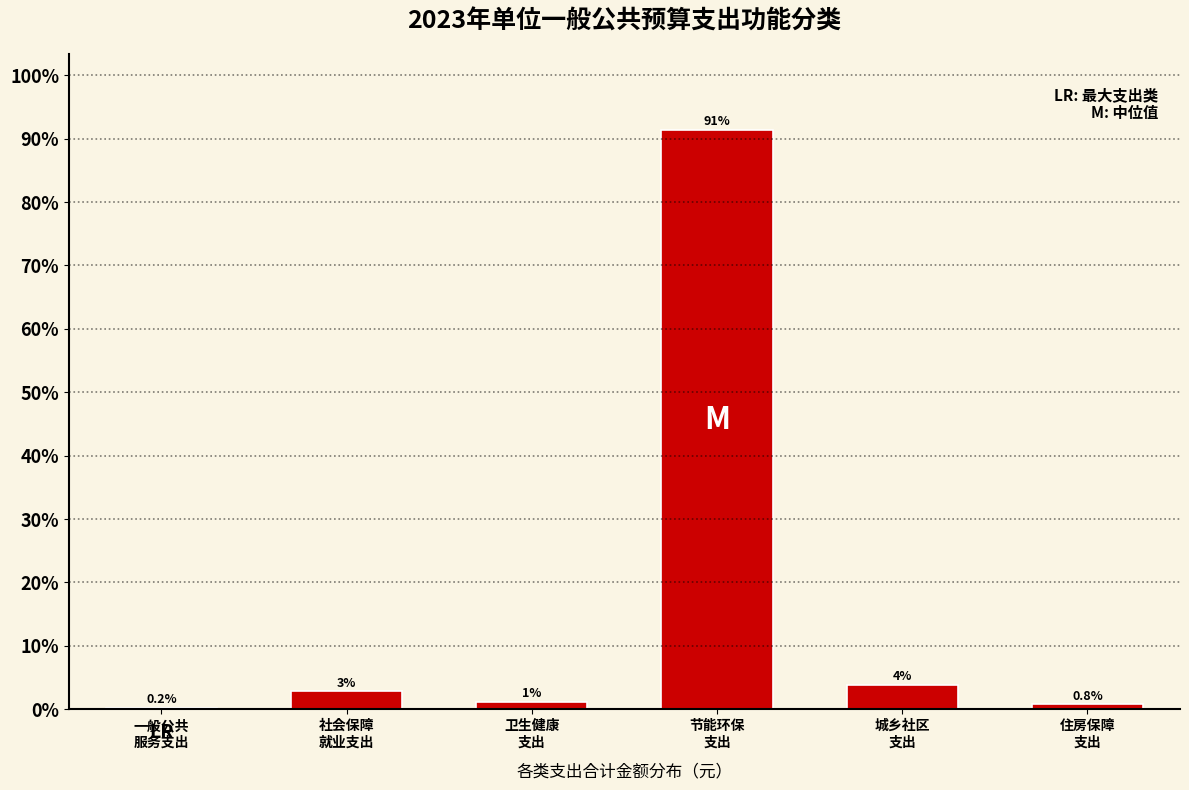

What is the greatest value displayed?

91.3